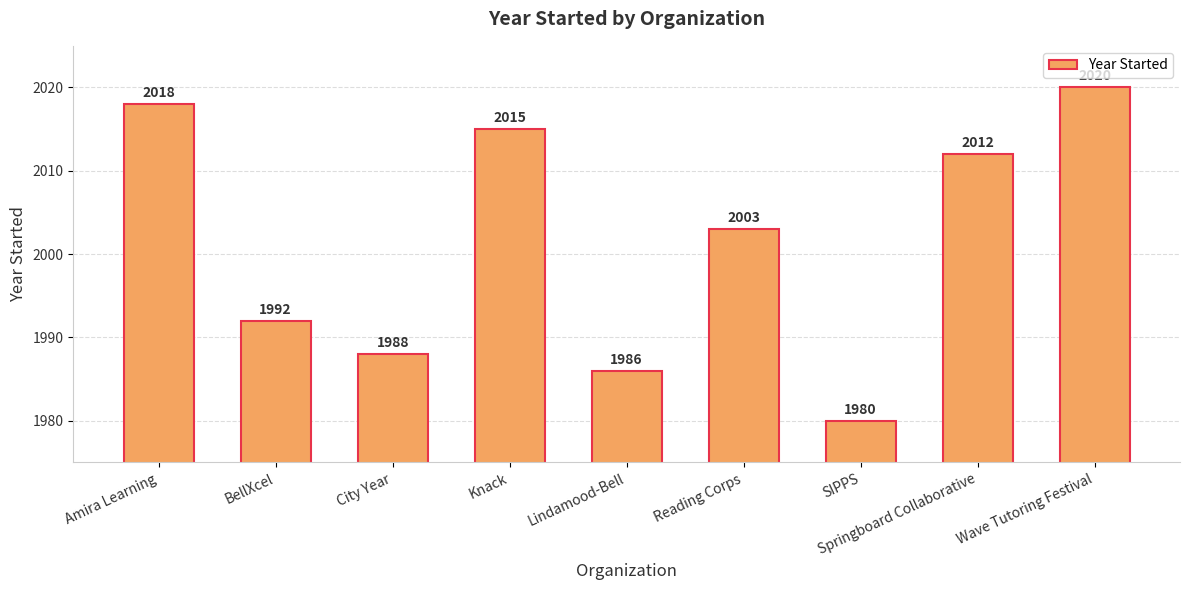

What position from the left is Wave Tutoring Festival?

9